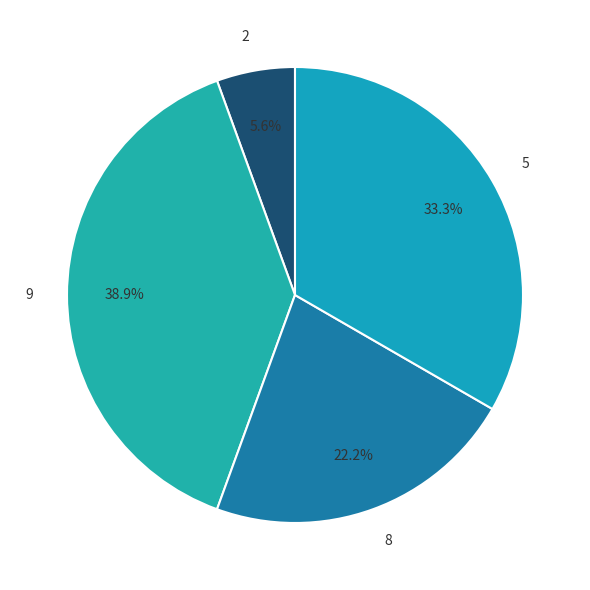

Count the number of slices in the pie.

4